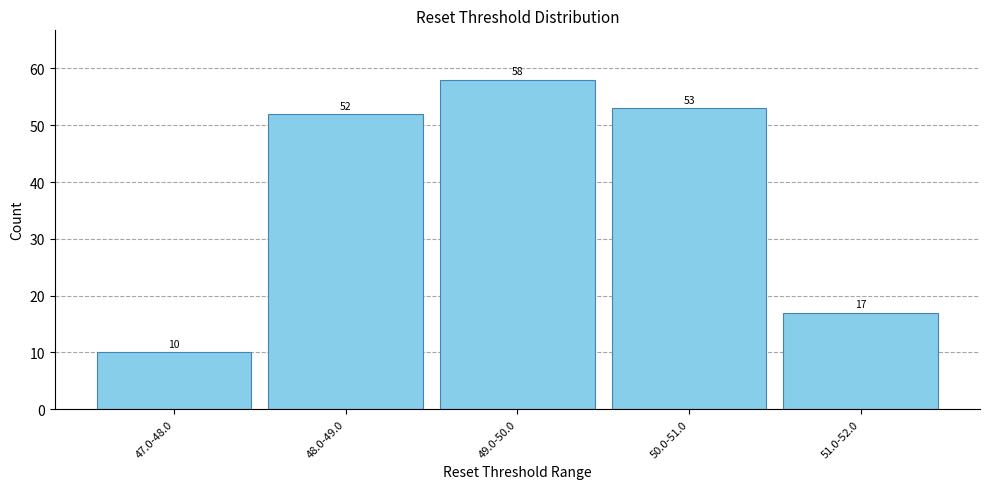

Reading left to right, what are all the values shown in this chart?

47.0-48.0=10	48.0-49.0=52	49.0-50.0=58	50.0-51.0=53	51.0-52.0=17